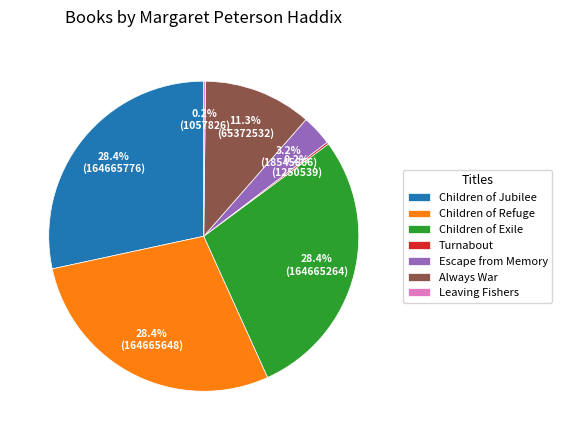

To the nearest percent, what portion does Escape from Memory represent?

3%